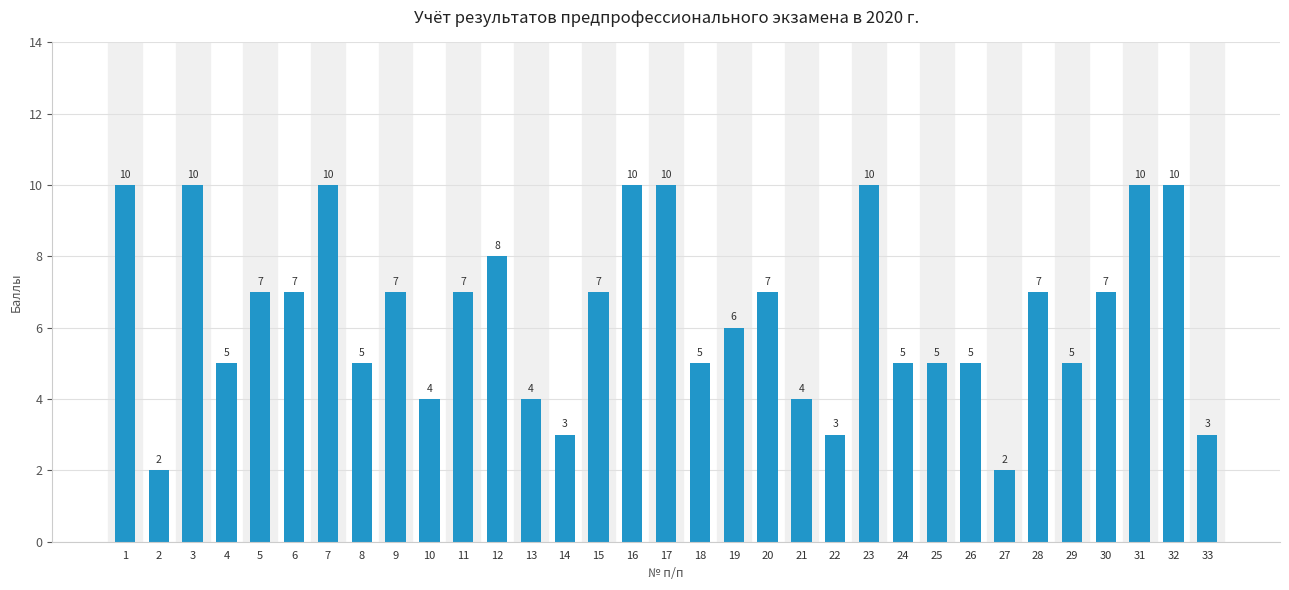

What is the maximum value shown in the chart?

10